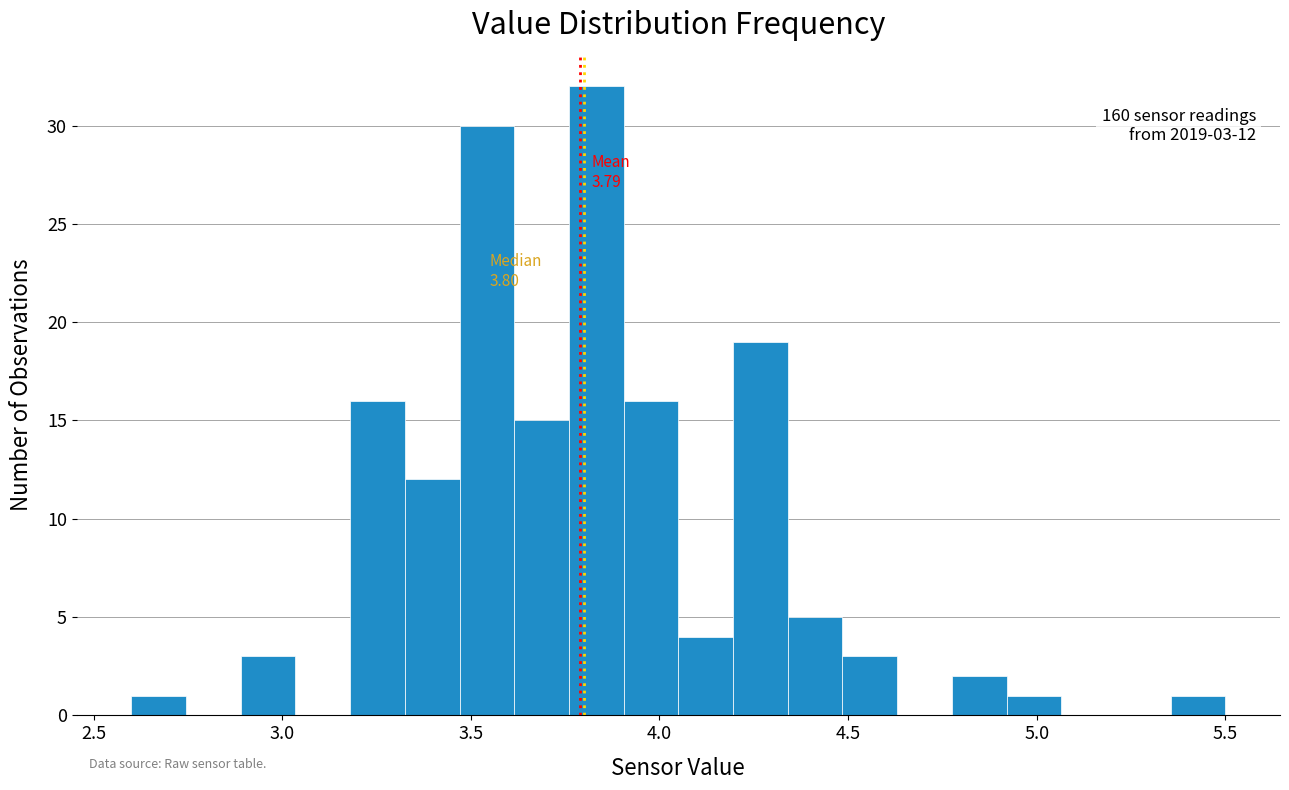

Around what value on the x-axis is the tallest bar? Give the approximate position of its centre, as read against the axis.

3.85